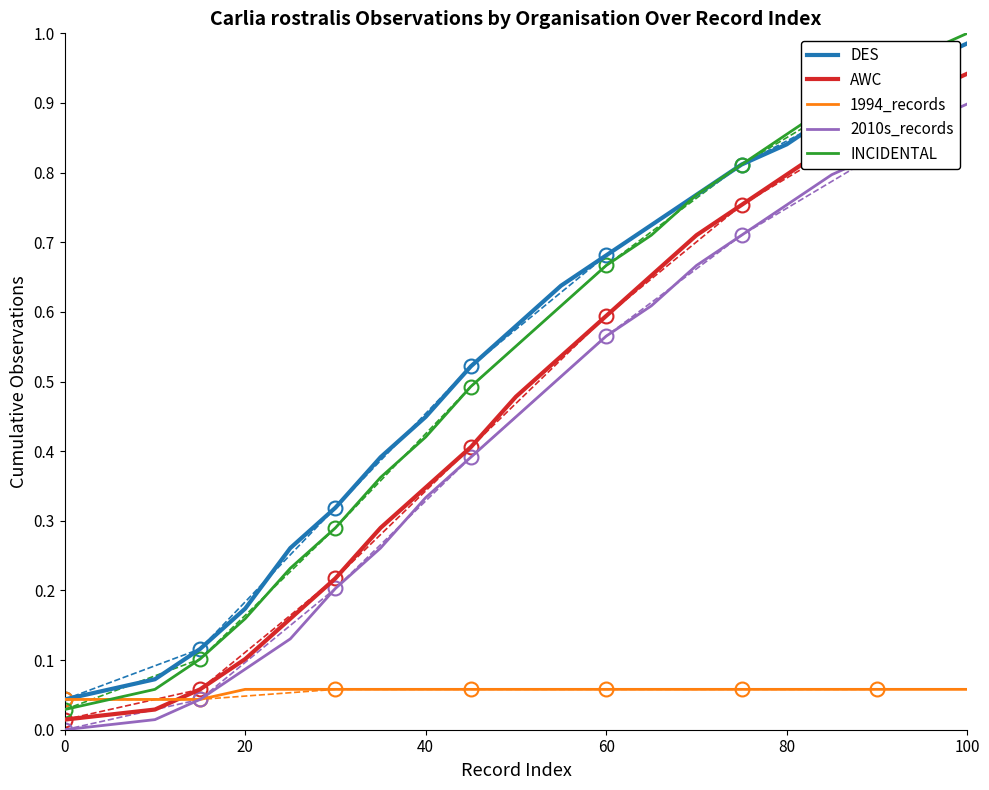

How many data points in 2010s_records are above 0?

19